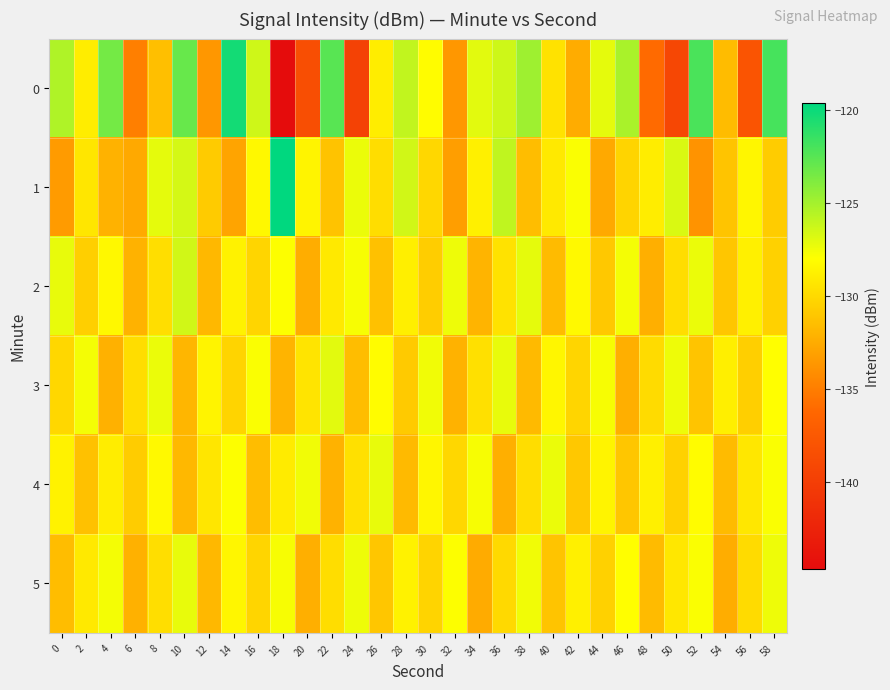

What is the total value across all series at 40?

-777.0